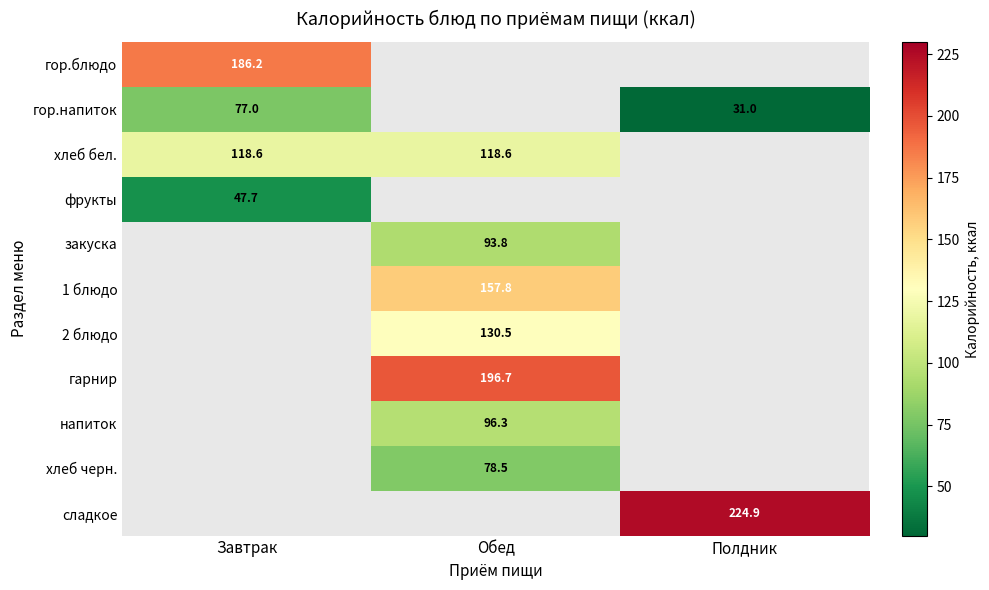

What is the smallest value displayed?

31.0